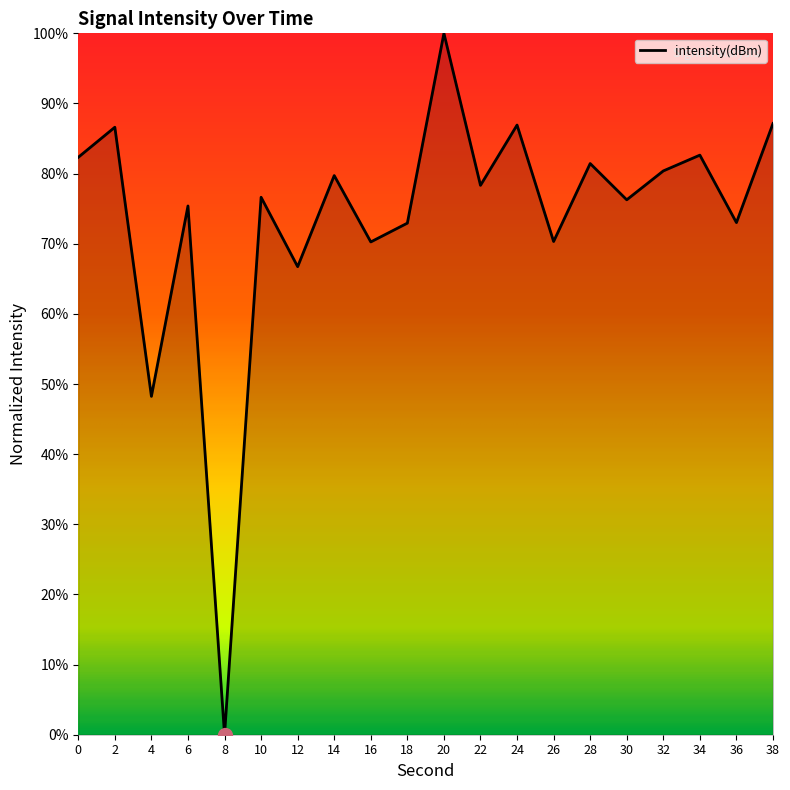

What is the difference between the maximum and minimum values?

100.0